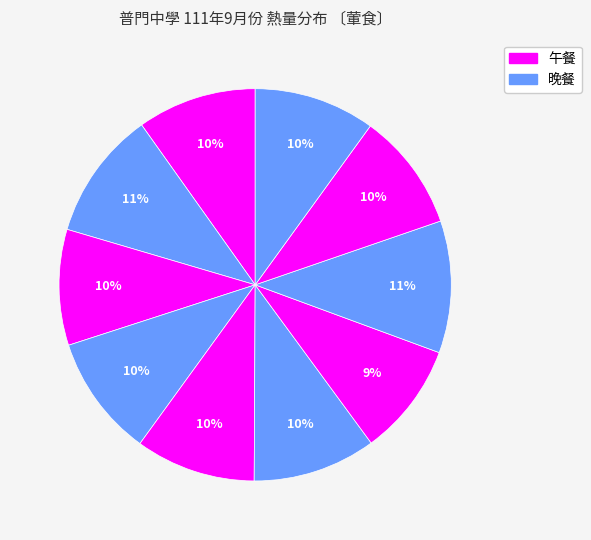

Count the number of slices in the pie.

10